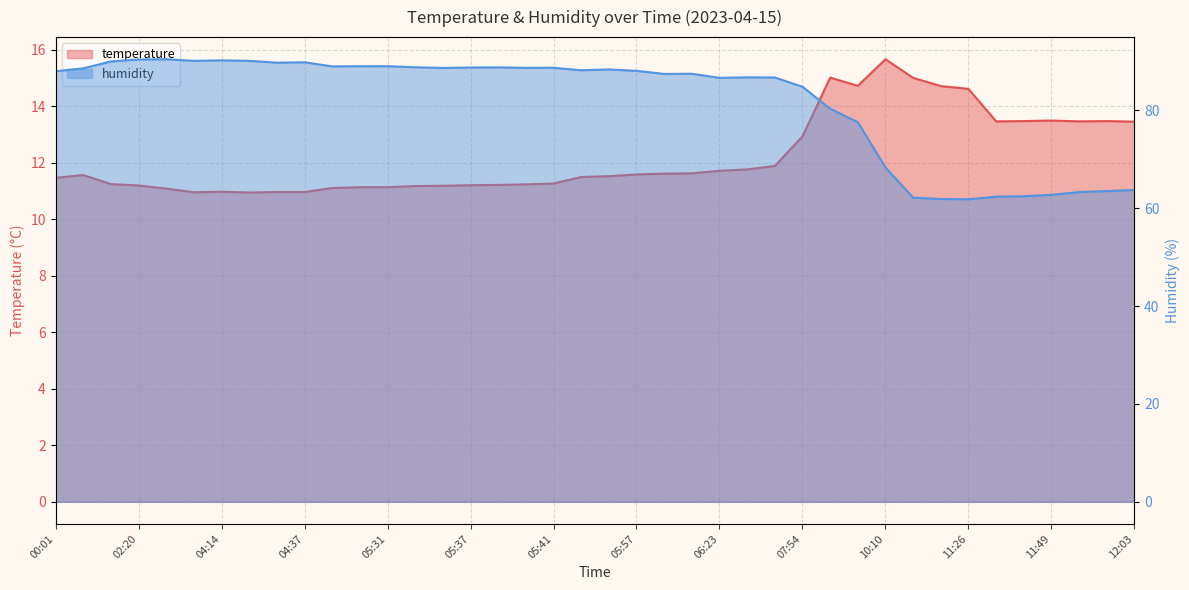

At which category is the sum across all series the highest?

02:20